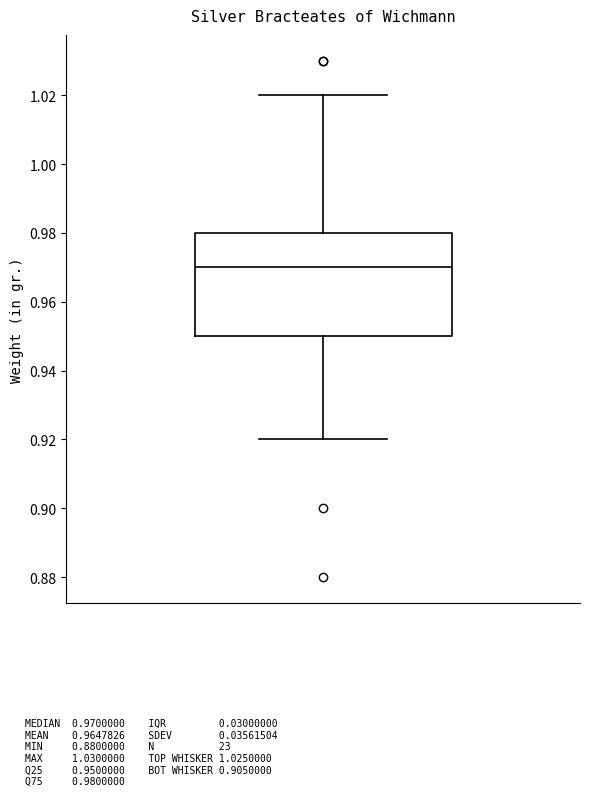

Transcribe this box plot: give where the median line is, the range the box spans, and where the two whiskers end, as read against the y-axis. The values are not printed on the chart, so give them approximately, as read against the axis.

median 0.97, box 0.95 to 0.98, whiskers 0.92 to 1.02